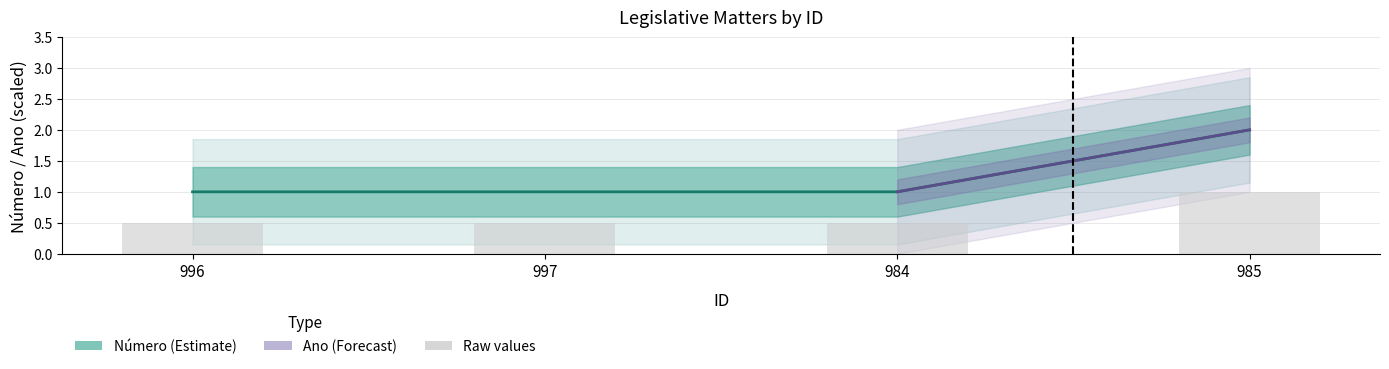

Rank the categories by value from highest to lowest.

985, 996, 997, 984